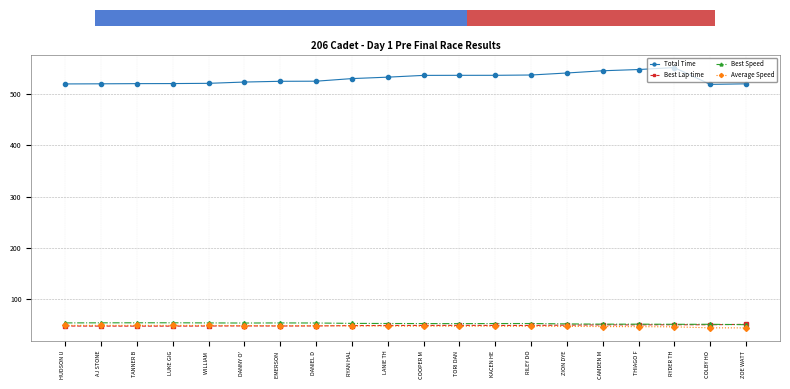

What are all the series names shown in the legend?

Total Time, Best Lap time, Best Speed, Average Speed